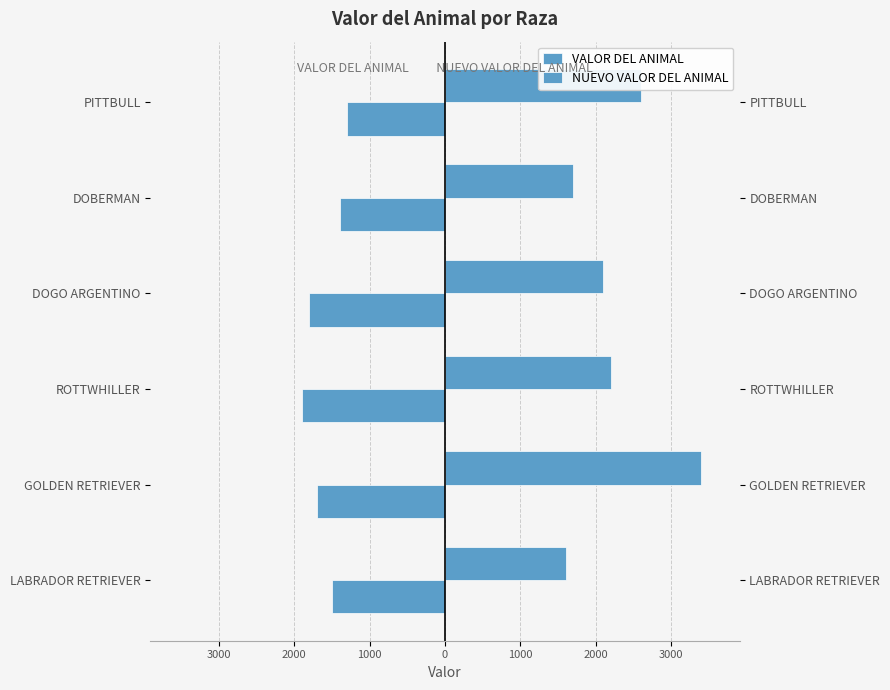

What is the approximate value of NUEVO VALOR DEL ANIMAL at PITTBULL, to the nearest 10?

2600